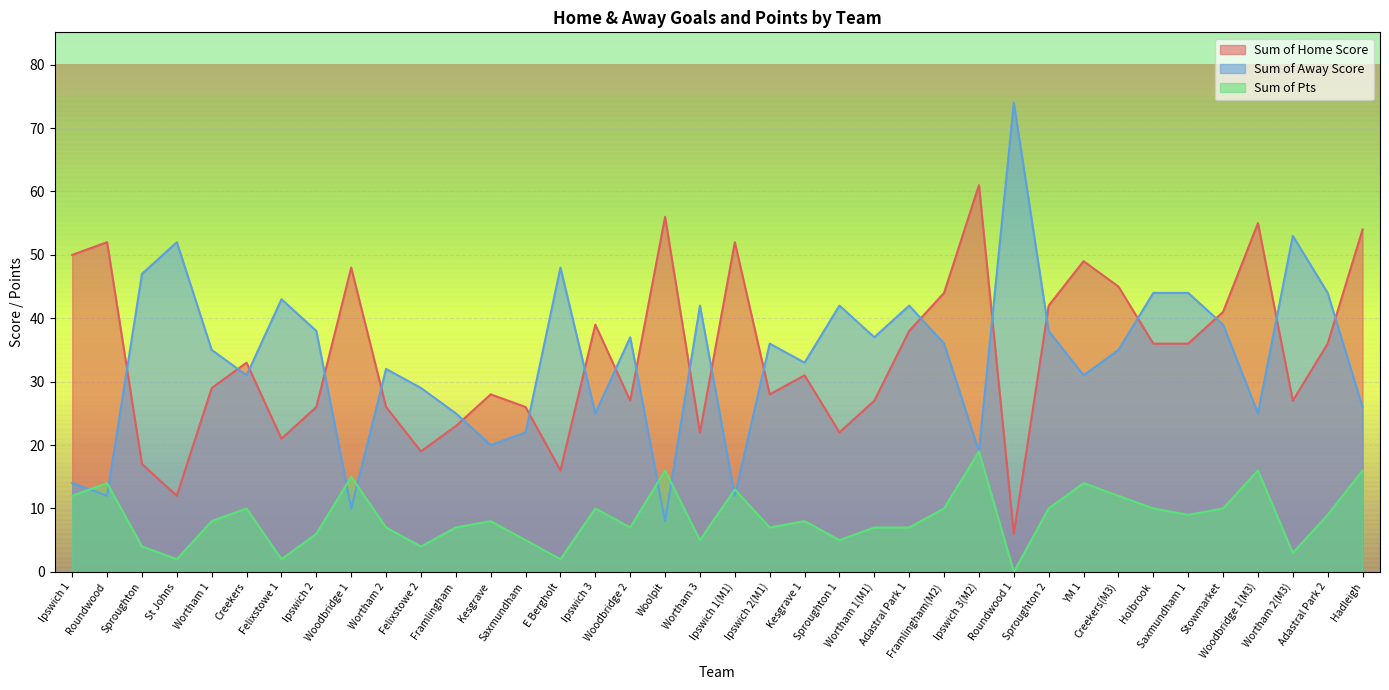

How many lines are shown in the chart?

3